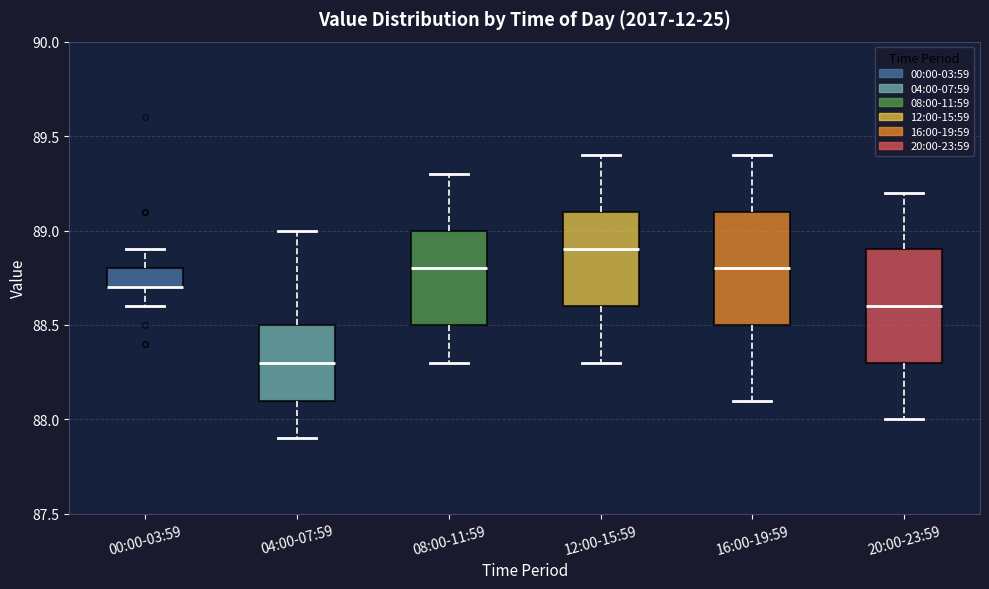

Reading left to right, transcribe this box plot: for each box, give where its median line is, the range the box spans, and where its two whiskers end, as read against the y-axis. The values are not printed on the chart, so give them approximately, as read against the axis.

00:00-03:59: median 88.7 (drawn on the box's lower edge), box 88.7 to 88.8, whiskers 88.6 to 88.9
04:00-07:59: median 88.3, box 88.1 to 88.5, whiskers 87.9 to 89.0
08:00-11:59: median 88.8, box 88.5 to 89.0, whiskers 88.3 to 89.3
12:00-15:59: median 88.9, box 88.6 to 89.1, whiskers 88.3 to 89.4
16:00-19:59: median 88.8, box 88.5 to 89.1, whiskers 88.1 to 89.4
20:00-23:59: median 88.6, box 88.3 to 88.9, whiskers 88.0 to 89.2